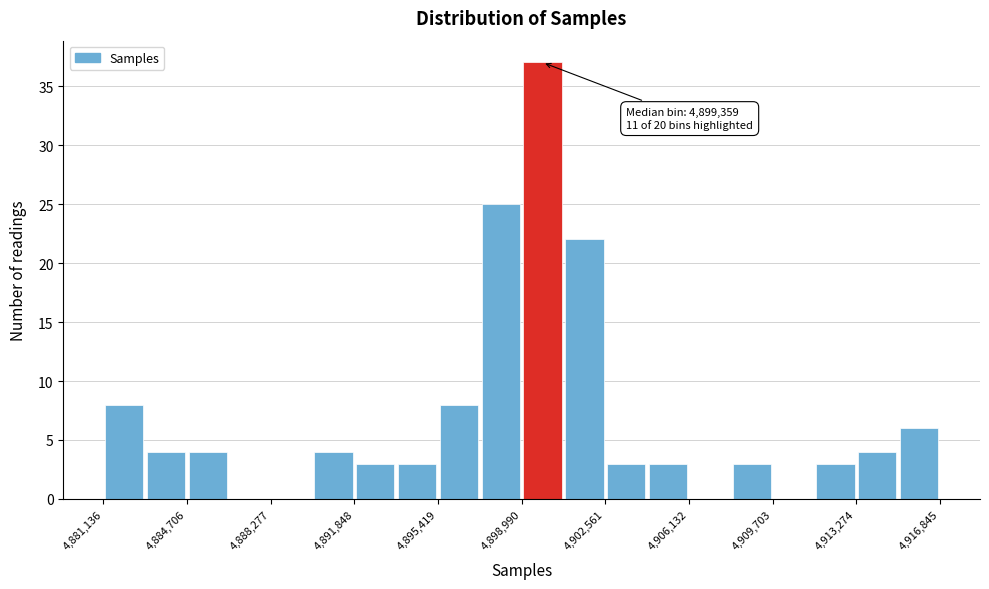

Read against the x-axis, roughly where is the centre of the tallest bar?

4900000